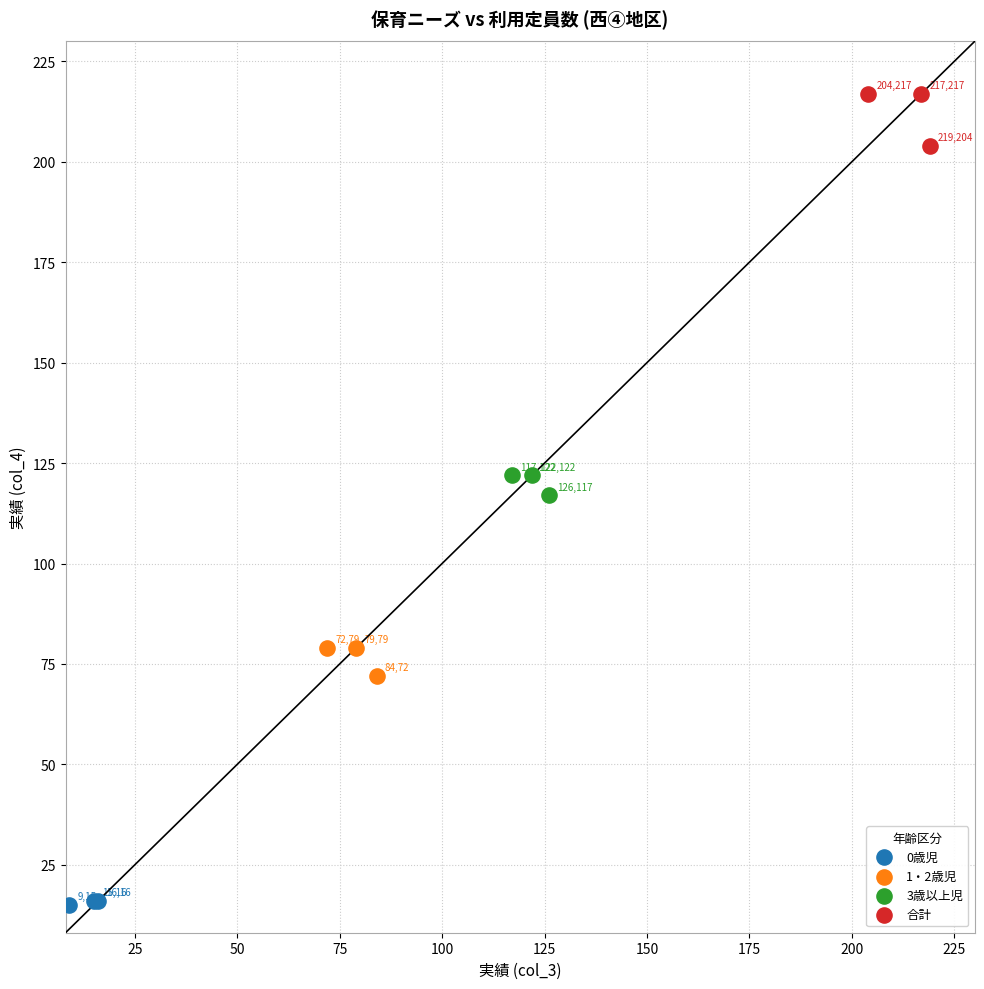

Which series contains the lowest Y value?

0歳児